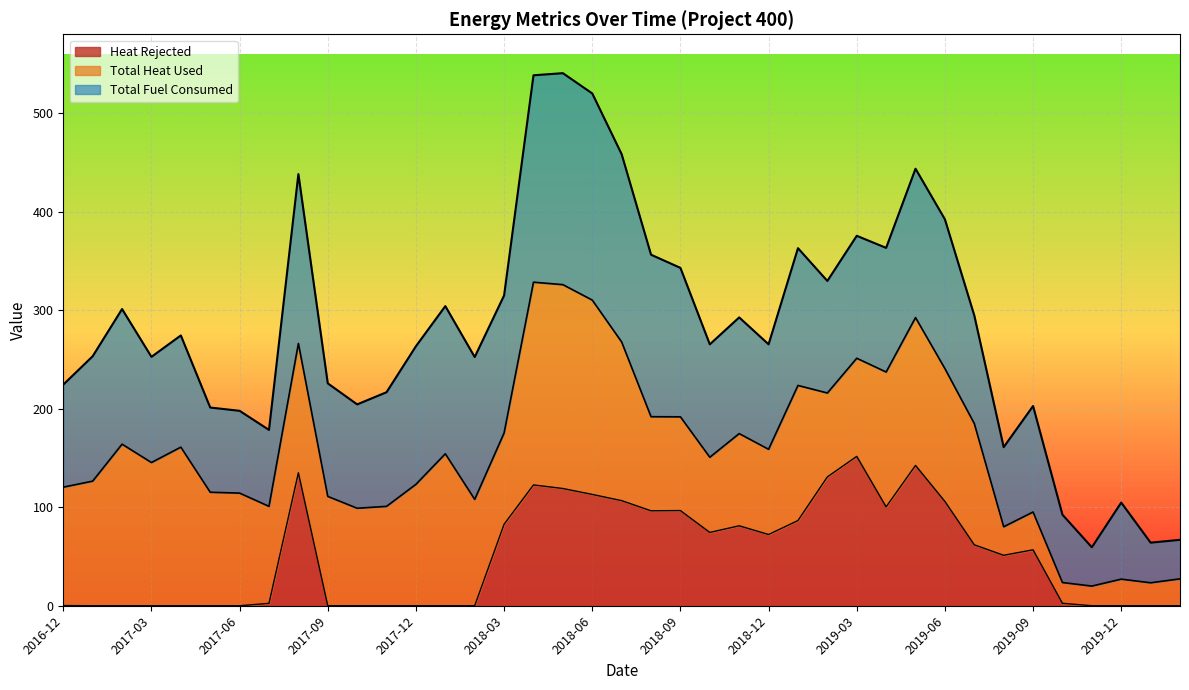

Is it true that Total Fuel Consumed equals 124.1 at 2017-06?

False